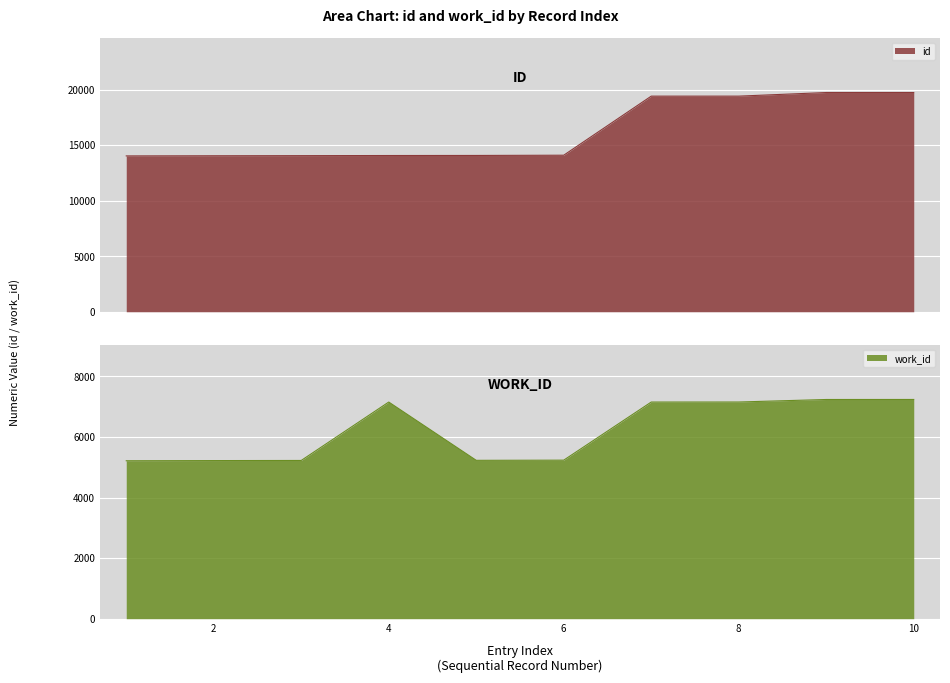

Between 8 and 10, which series saw the biggest shift?

id